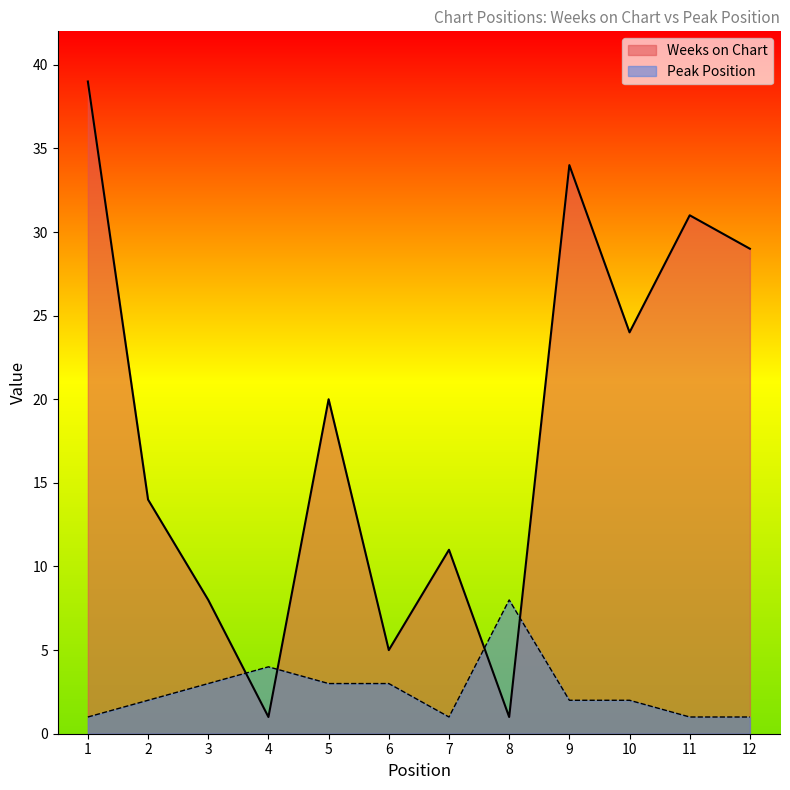

How many times do Weeks on Chart and Peak Position cross each other?

4